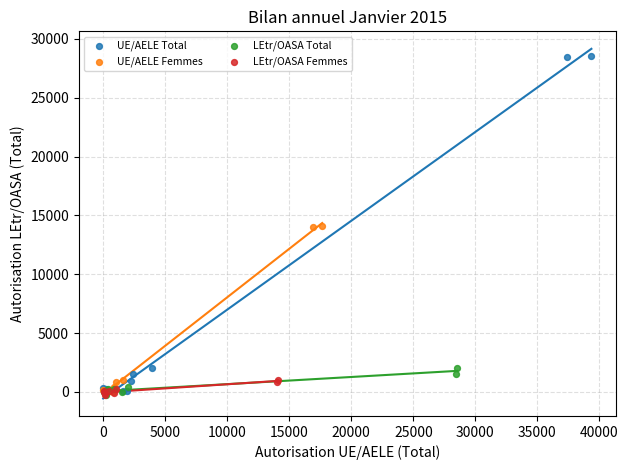

What are all the series names shown in the legend?

UE/AELE Total, UE/AELE Femmes, LEtr/OASA Total, LEtr/OASA Femmes